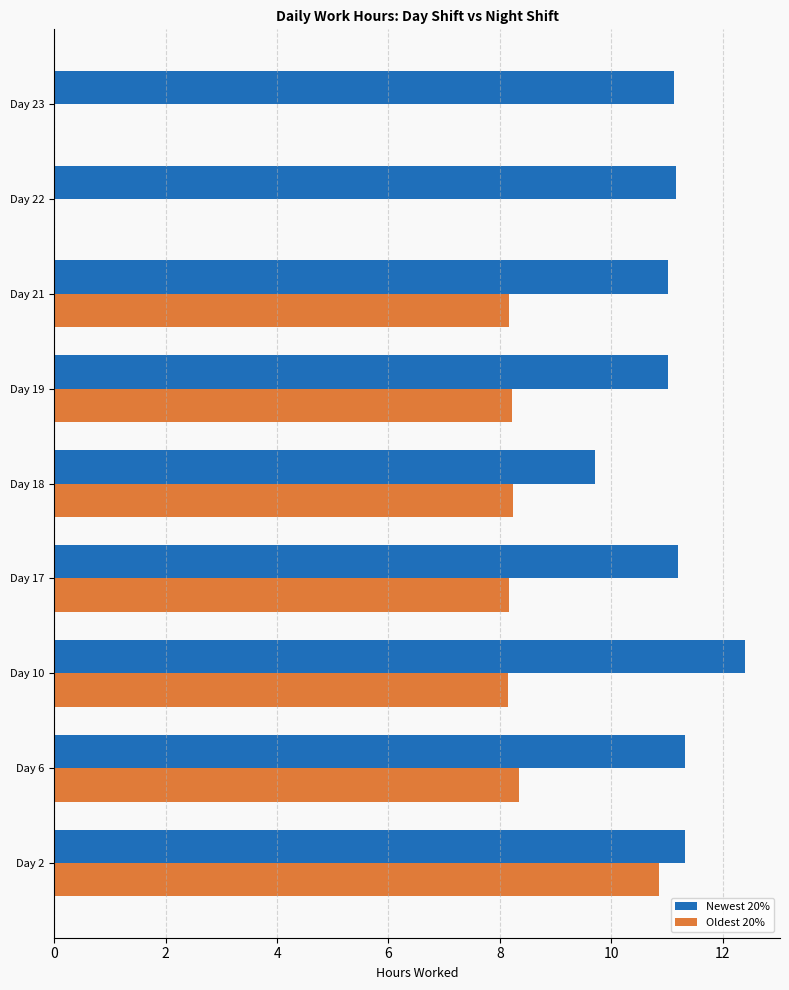

What is the total value across all series at Day 21?

19.2